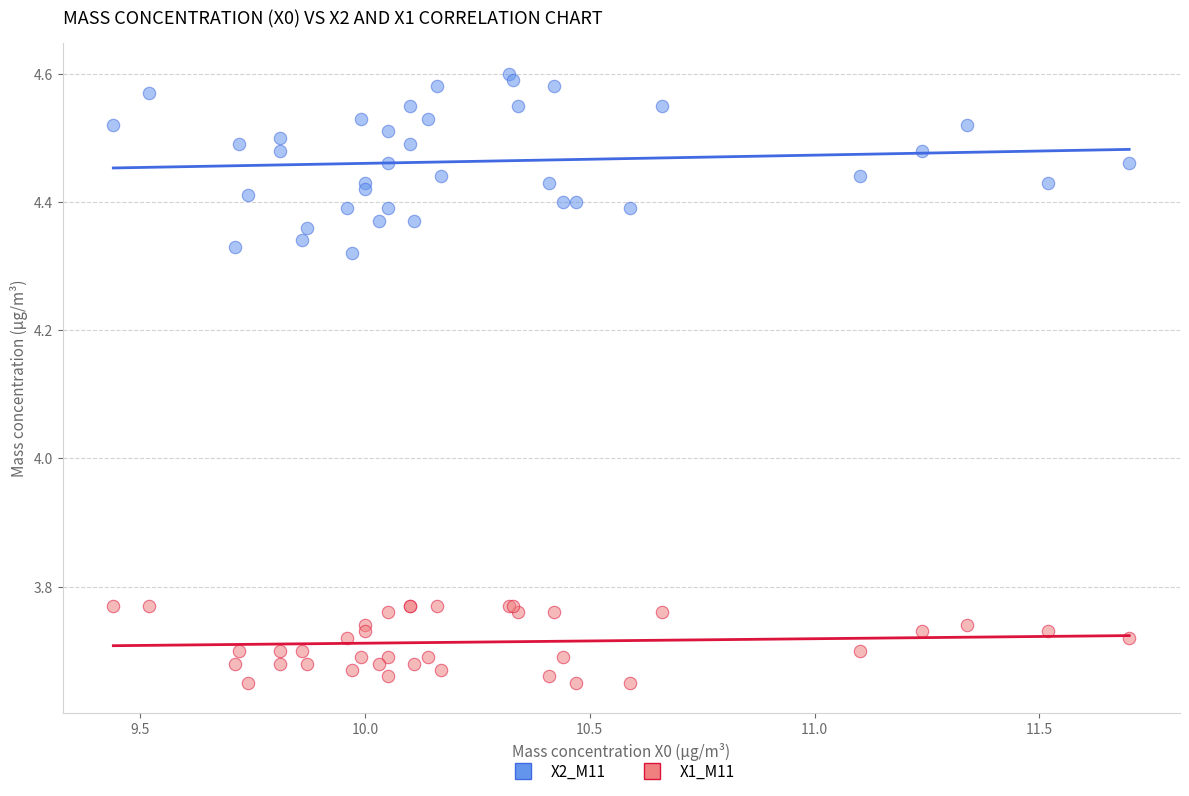

Which series reaches the maximum Y coordinate?

X2_M11